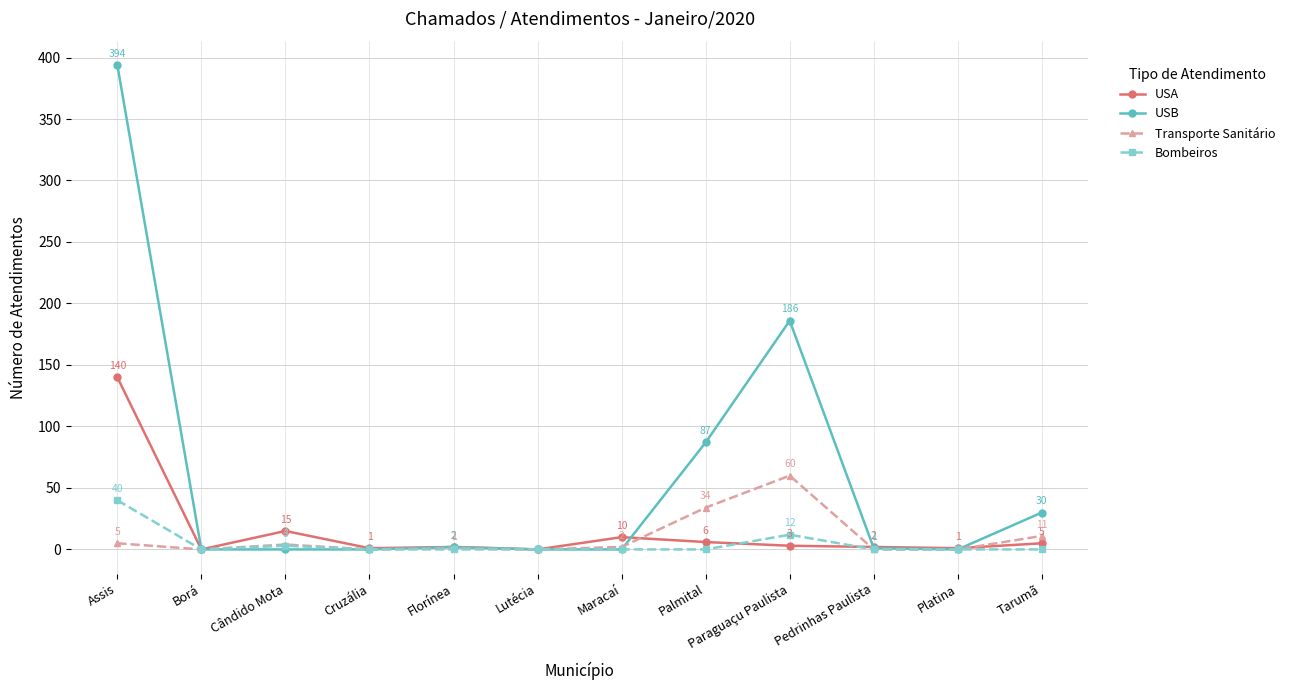

Which category has the highest value across all series?

Assis